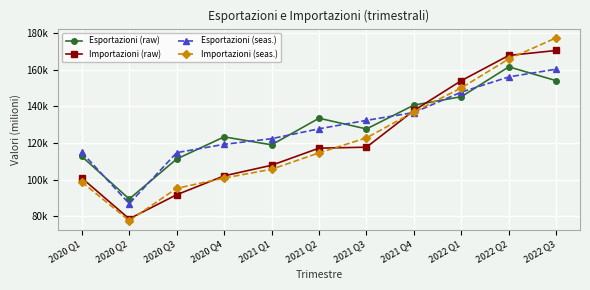

The value of Esportazioni (seas.) at 2022 Q3 is 274255.4. True or false?

False